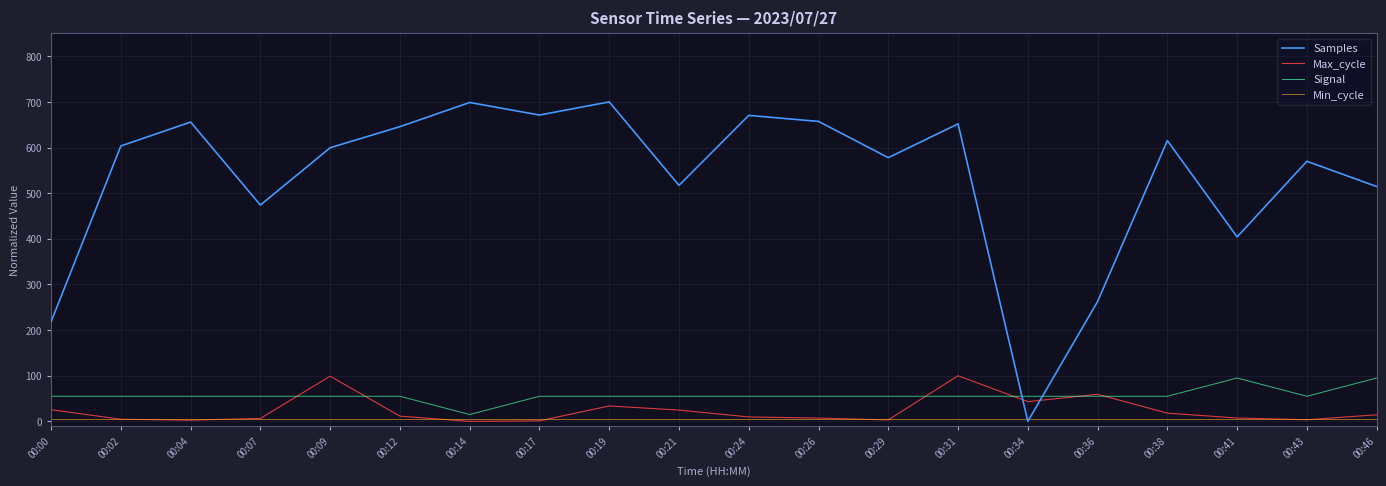

What is the highest value of the Signal series?

95.0